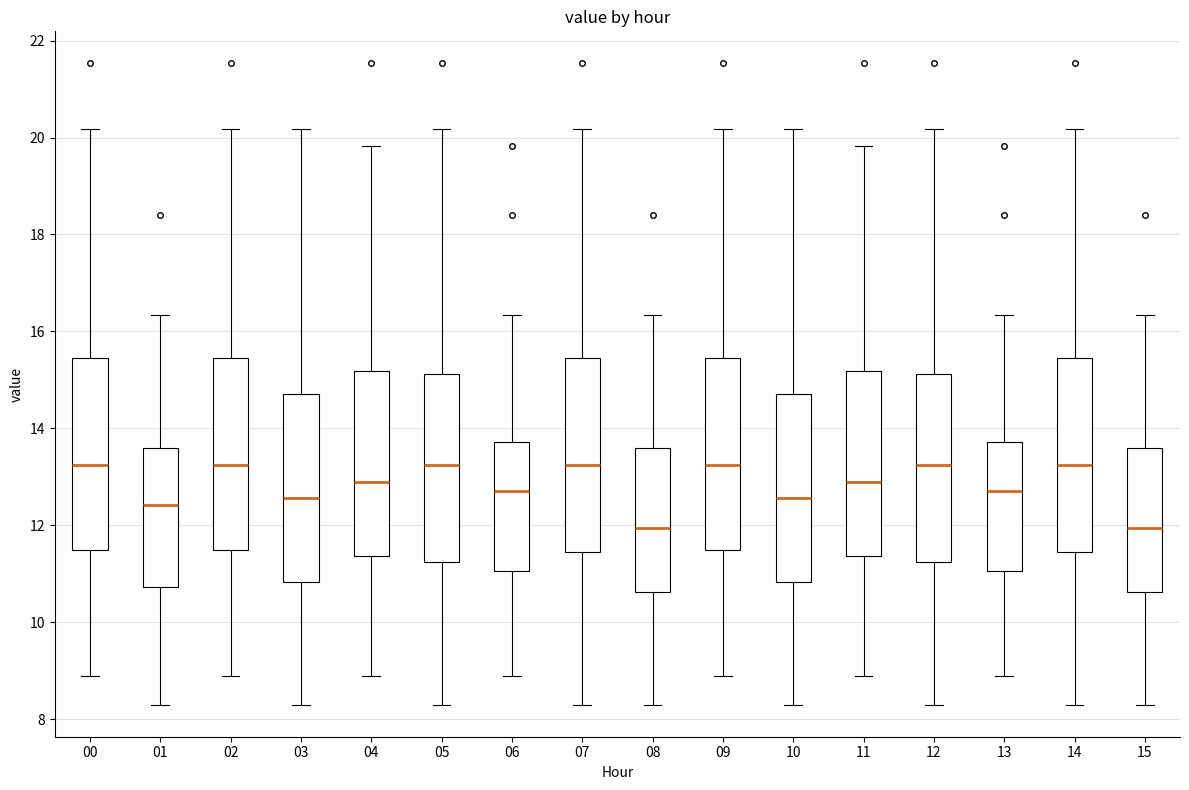

Reading left to right, transcribe this box plot: for each box, give where its median line is, the range the box spans, and where its two whiskers end, as read against the y-axis. The values are not printed on the chart, so give them approximately, as read against the axis.

00: median 13.2, box 11.4 to 15.4, whiskers 9.0 to 20.2
01: median 12.4, box 10.8 to 13.6, whiskers 8.4 to 16.4
02: median 13.2, box 11.4 to 15.4, whiskers 9.0 to 20.2
03: median 12.6, box 10.8 to 14.8, whiskers 8.4 to 20.2
04: median 12.8, box 11.4 to 15.2, whiskers 9.0 to 19.8
05: median 13.2, box 11.2 to 15.2, whiskers 8.4 to 20.2
06: median 12.8, box 11.0 to 13.8, whiskers 9.0 to 16.4
07: median 13.2, box 11.4 to 15.4, whiskers 8.4 to 20.2
08: median 12.0, box 10.6 to 13.6, whiskers 8.4 to 16.4
09: median 13.2, box 11.4 to 15.4, whiskers 9.0 to 20.2
10: median 12.6, box 10.8 to 14.8, whiskers 8.4 to 20.2
11: median 12.8, box 11.4 to 15.2, whiskers 9.0 to 19.8
12: median 13.2, box 11.2 to 15.2, whiskers 8.4 to 20.2
13: median 12.8, box 11.0 to 13.8, whiskers 9.0 to 16.4
14: median 13.2, box 11.4 to 15.4, whiskers 8.4 to 20.2
15: median 12.0, box 10.6 to 13.6, whiskers 8.4 to 16.4